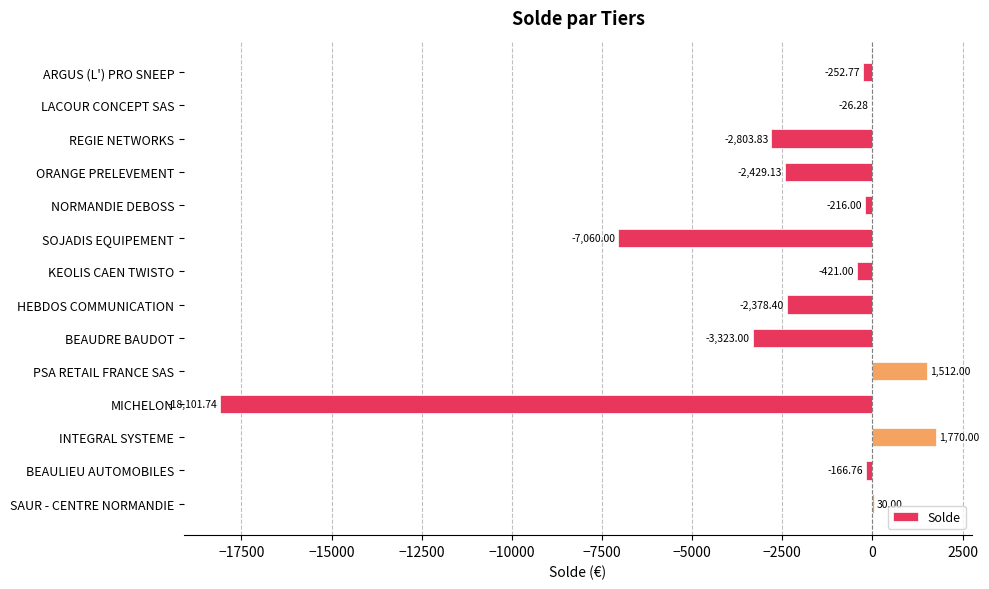

What is the sum of the values at PSA RETAIL FRANCE SAS and NORMANDIE DEBOSS?

1296.0